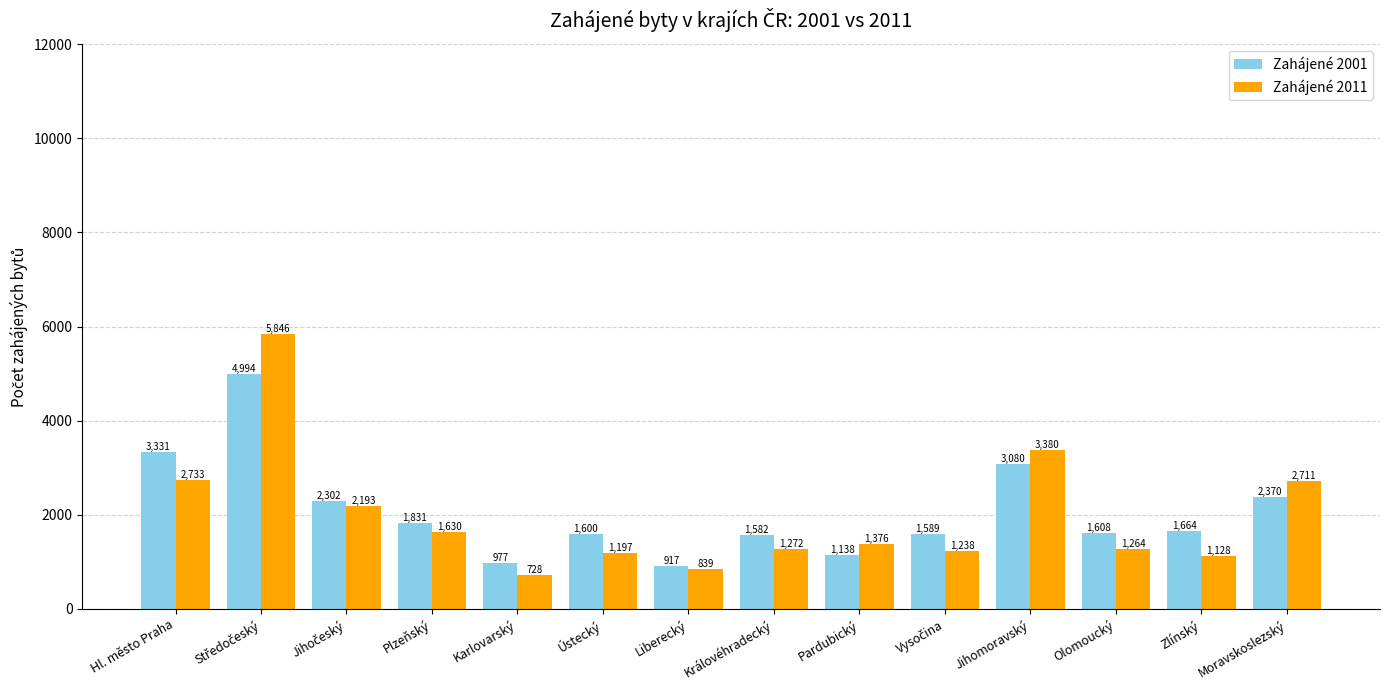

At how many categories does at least one series exceed 3516?

1